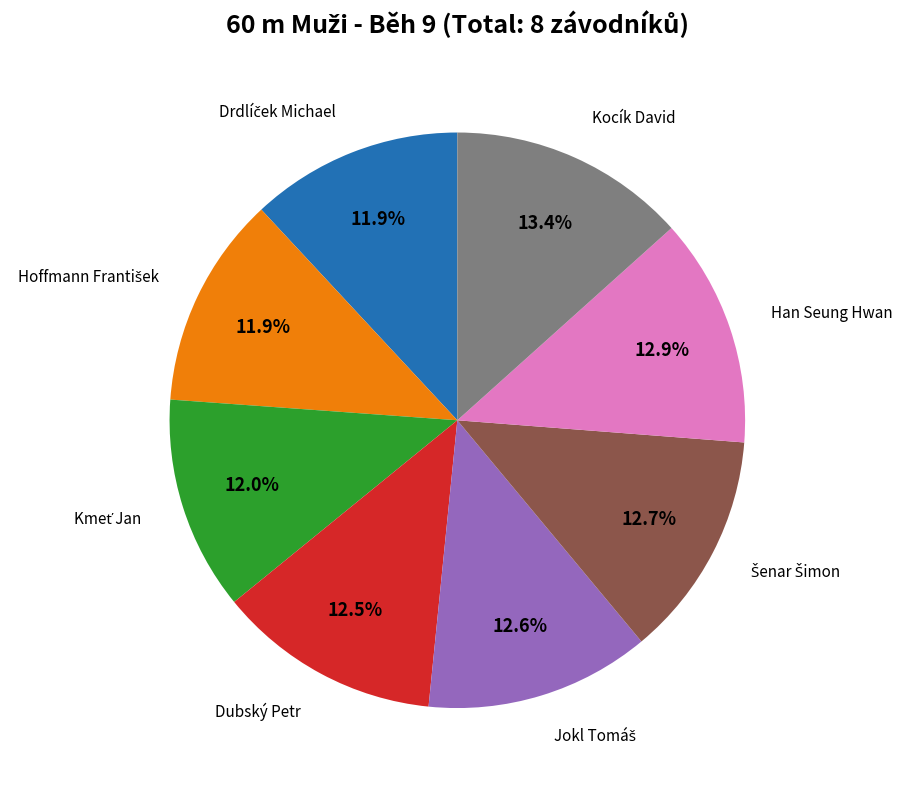

Does any single category account for the majority?

No